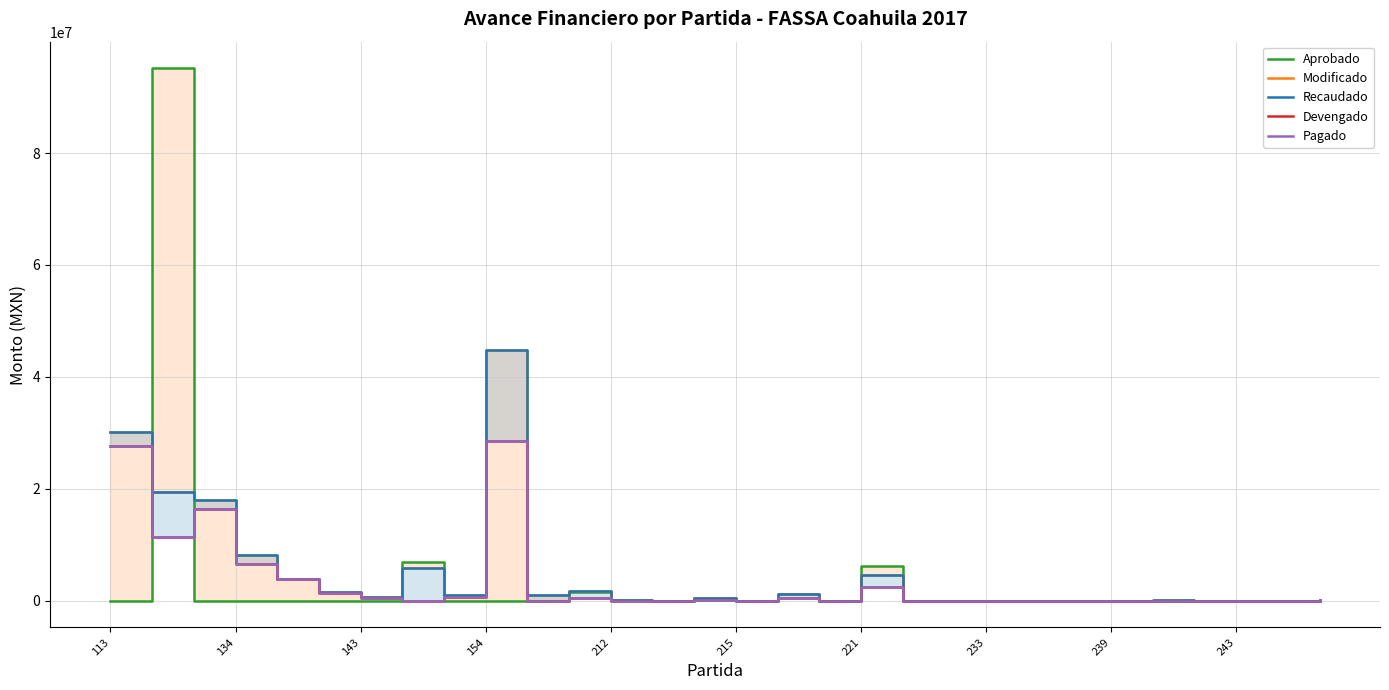

Which series has the widest spread of values?

Aprobado